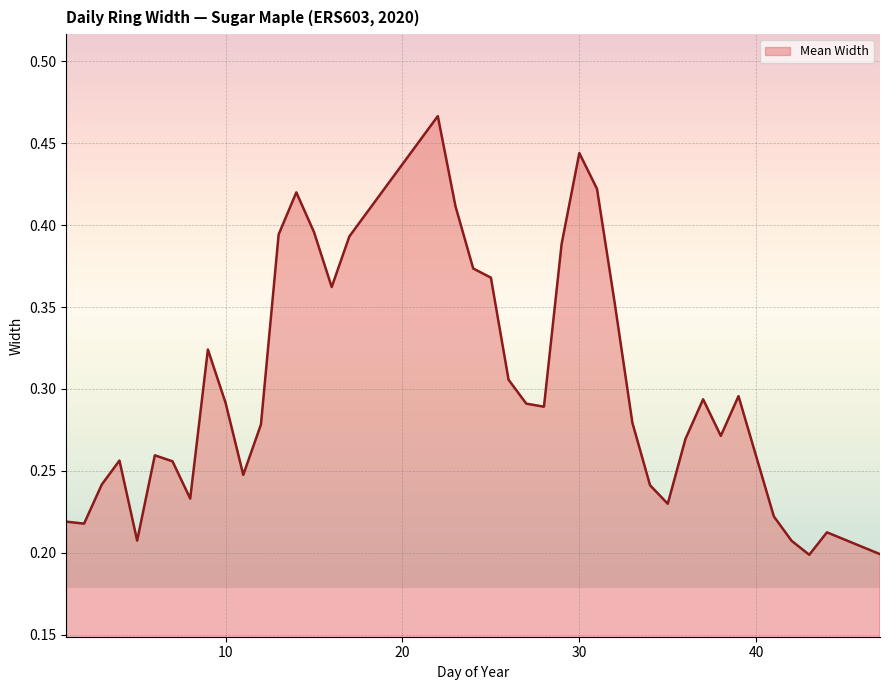

How many lines are shown in the chart?

1